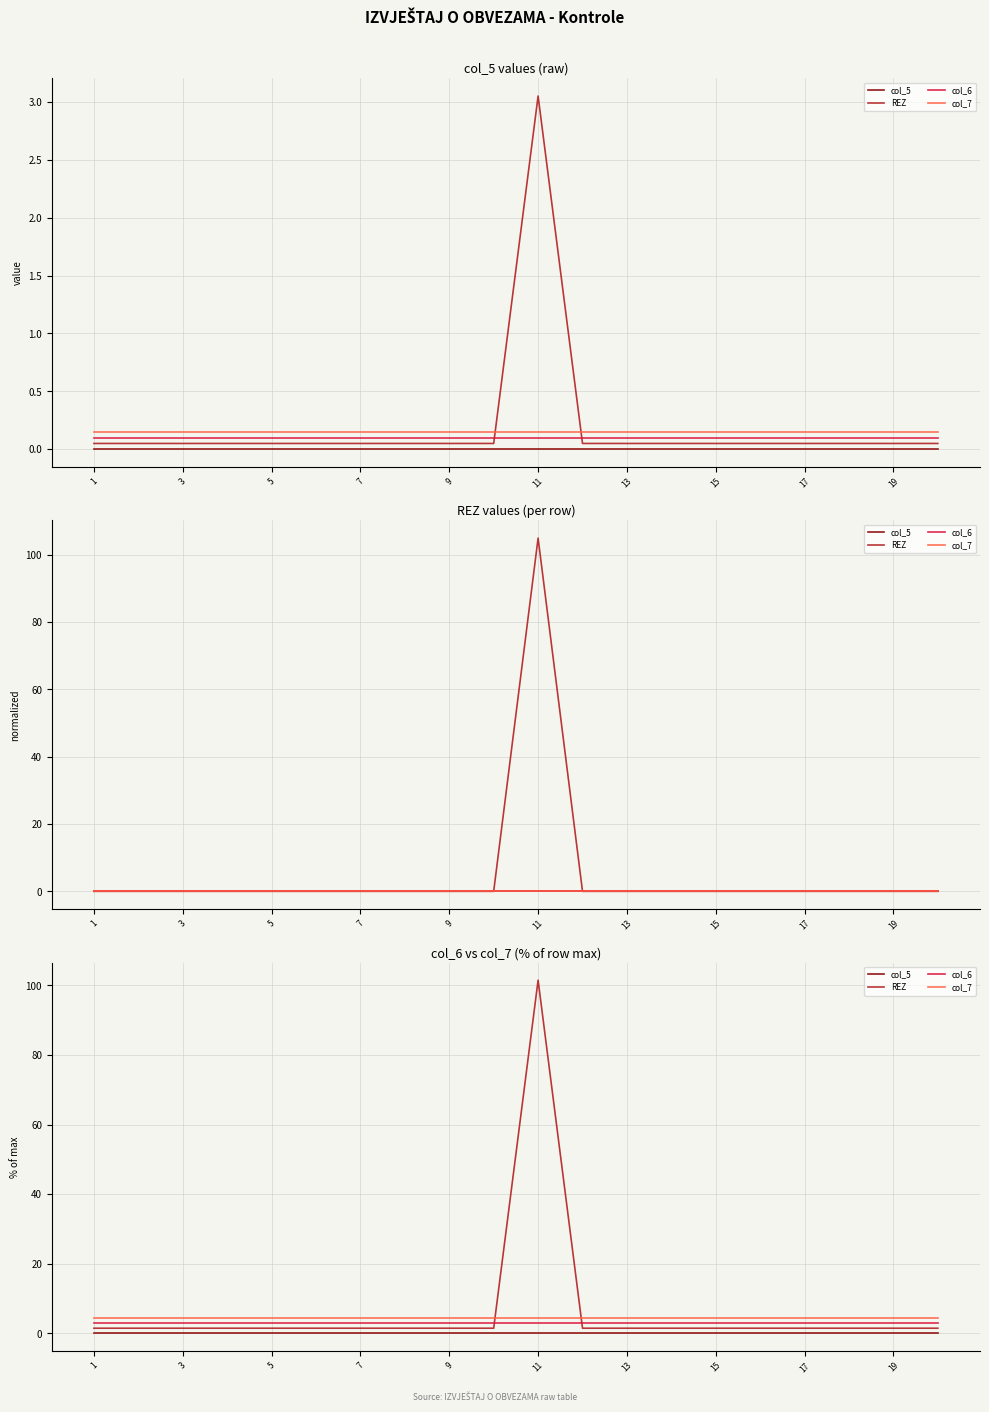

Rank the series by their maximum value, from lowest to highest.

col_5, col_6, col_7, REZ